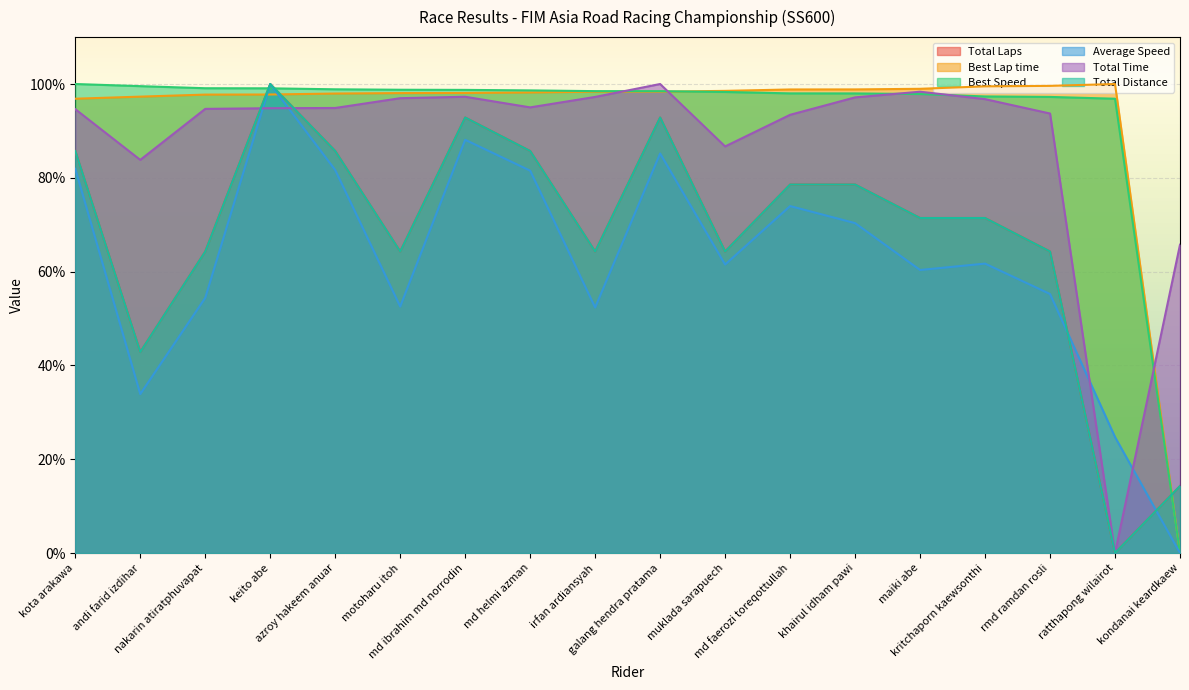

How many distinct data groups are displayed?

6